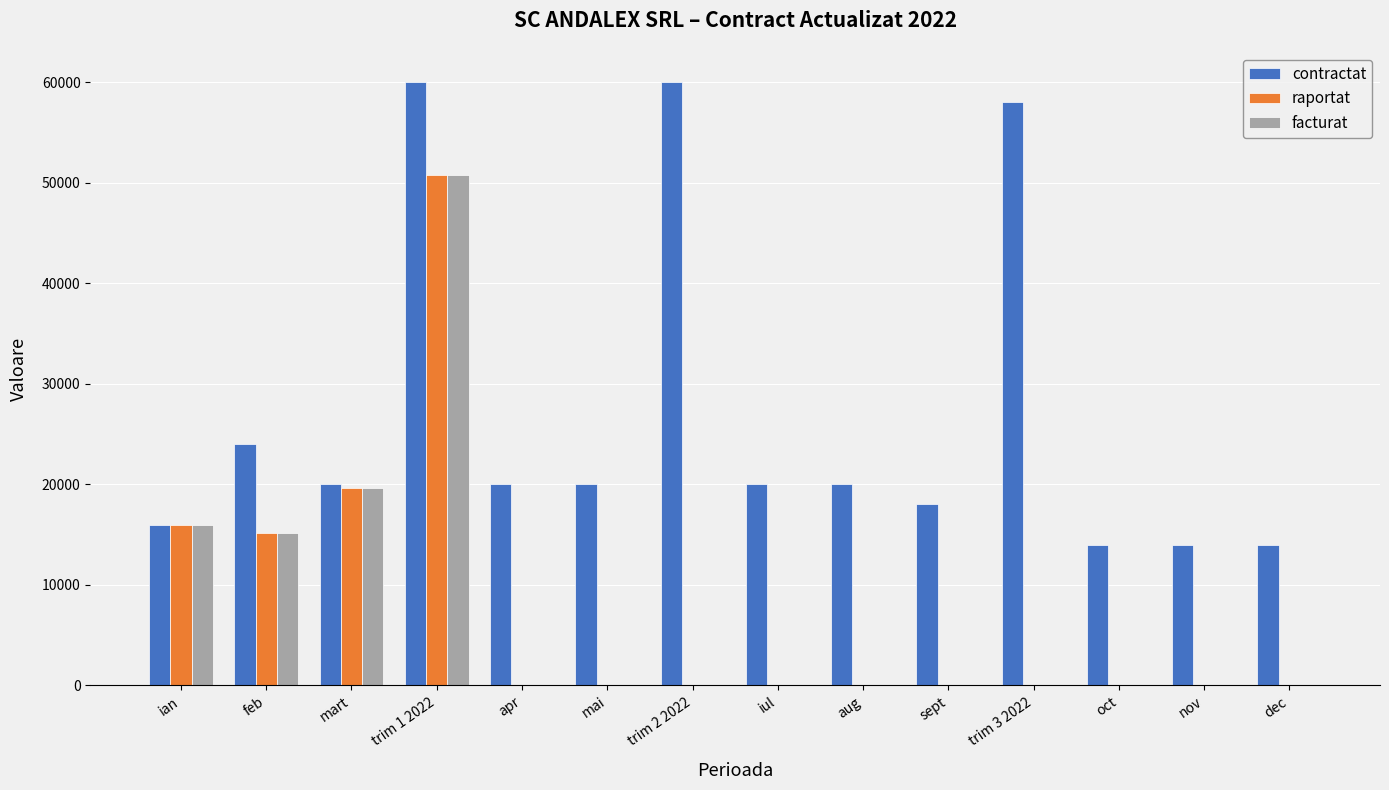

Count the number of categories in the chart.

14